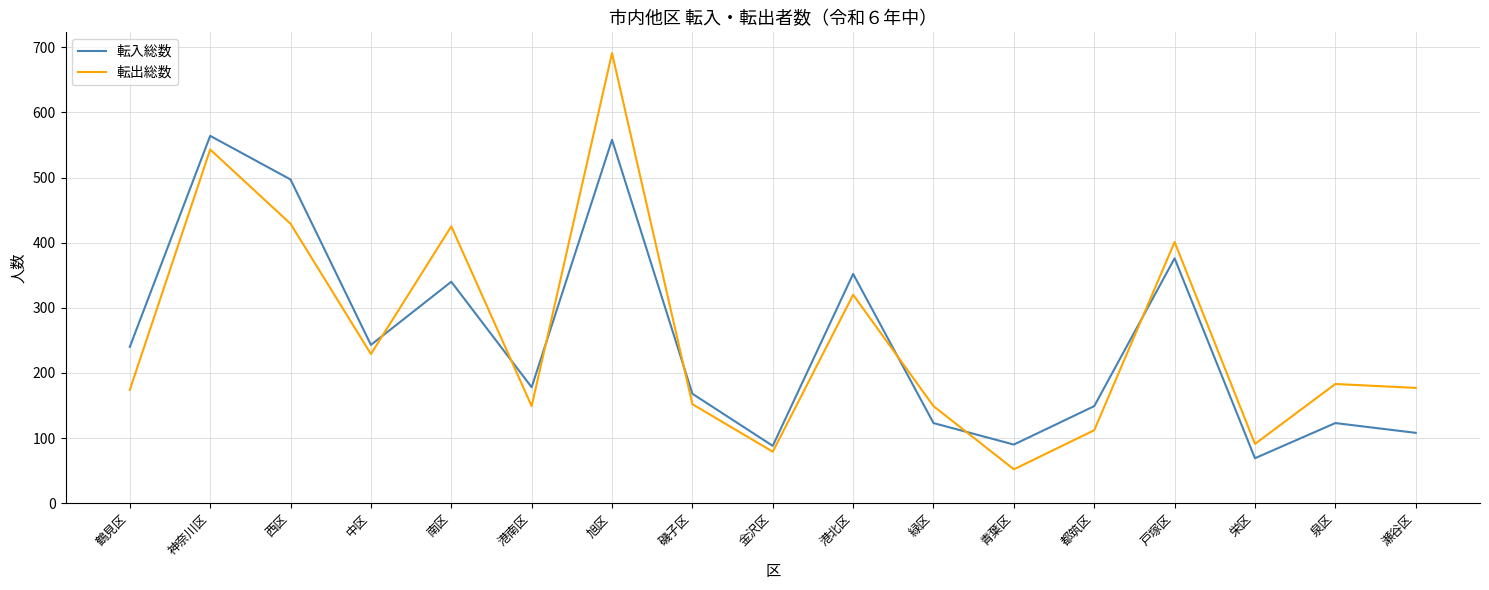

At how many categories does at least one series exceed 503?

2